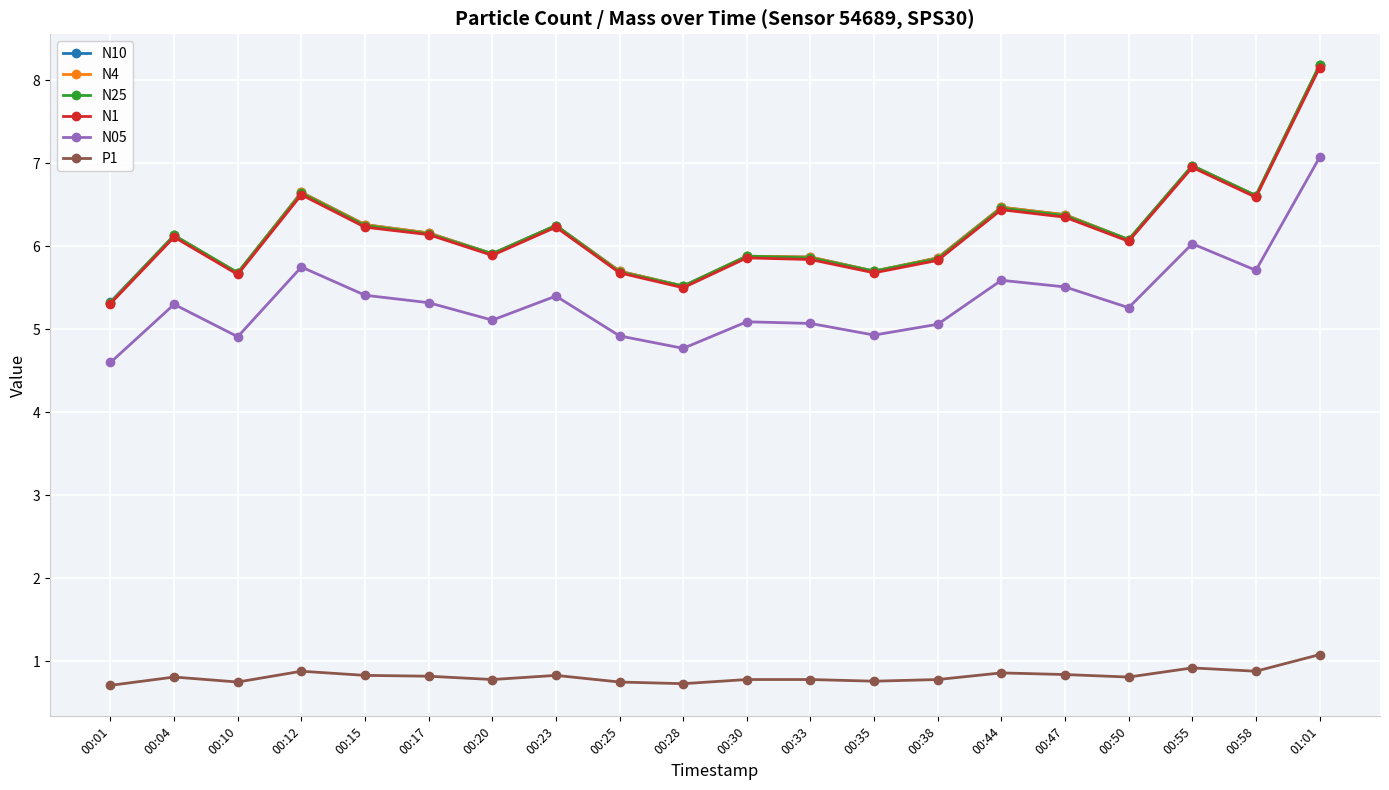

Where does the N10 series first go above 6?

00:04